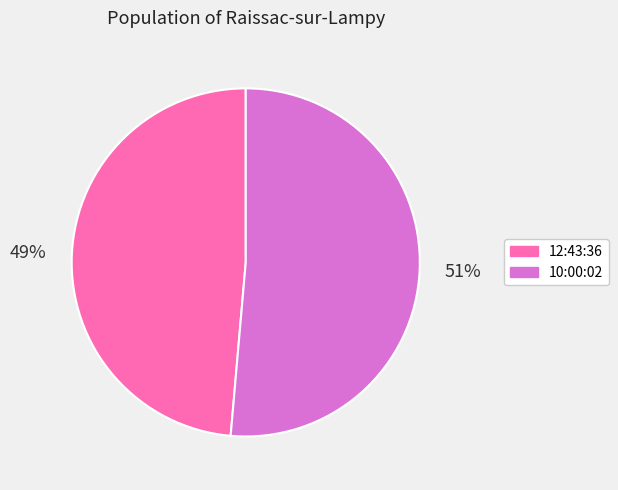

To the nearest percent, what is the combined percentage of 12:43:36 and 10:00:02?

100%